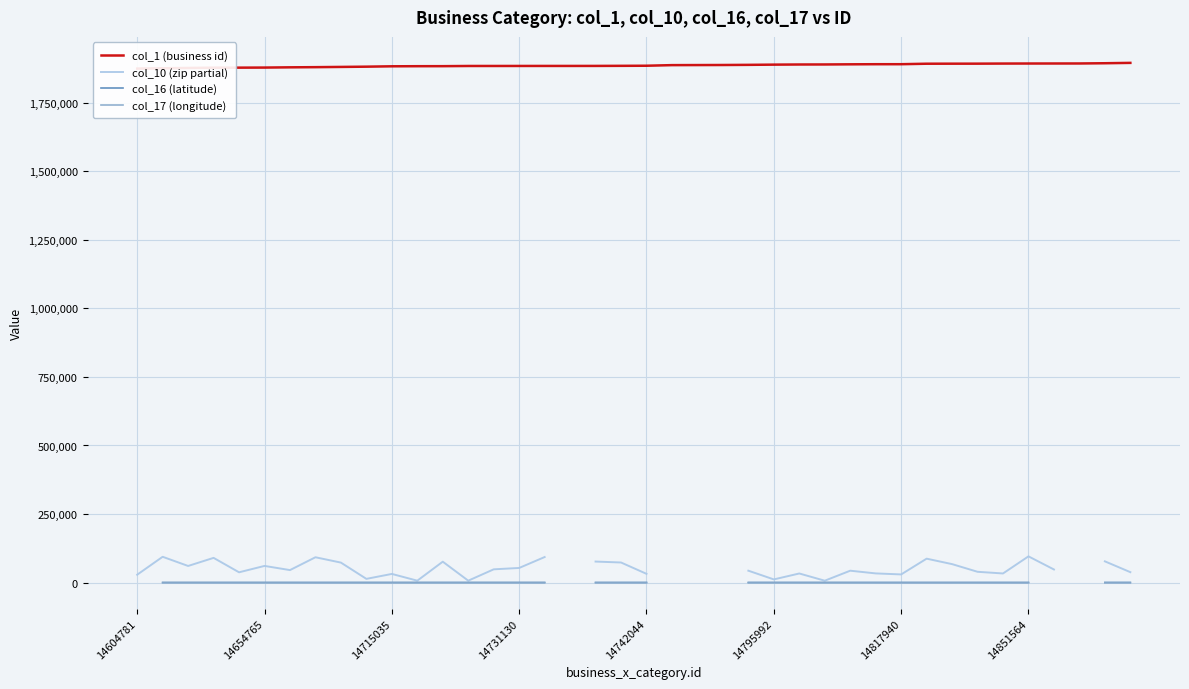

True or false: col_16 (latitude) has more than 2 points higher than both neighbors.

True